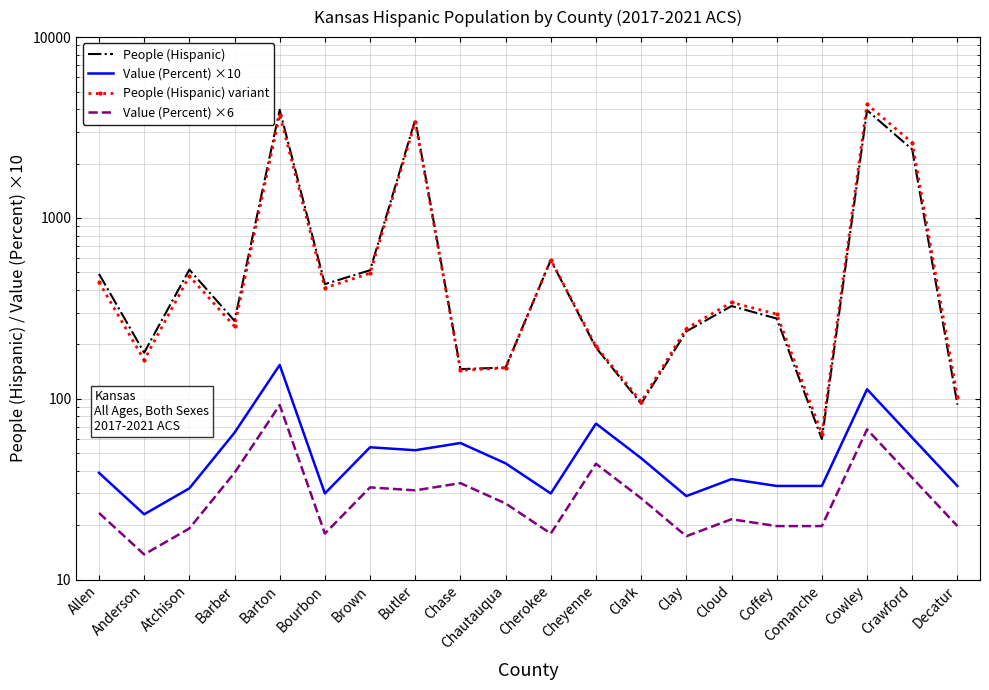

What is the difference between the Value (Percent) ×10 values at Atchison and Cheyenne?

41.0